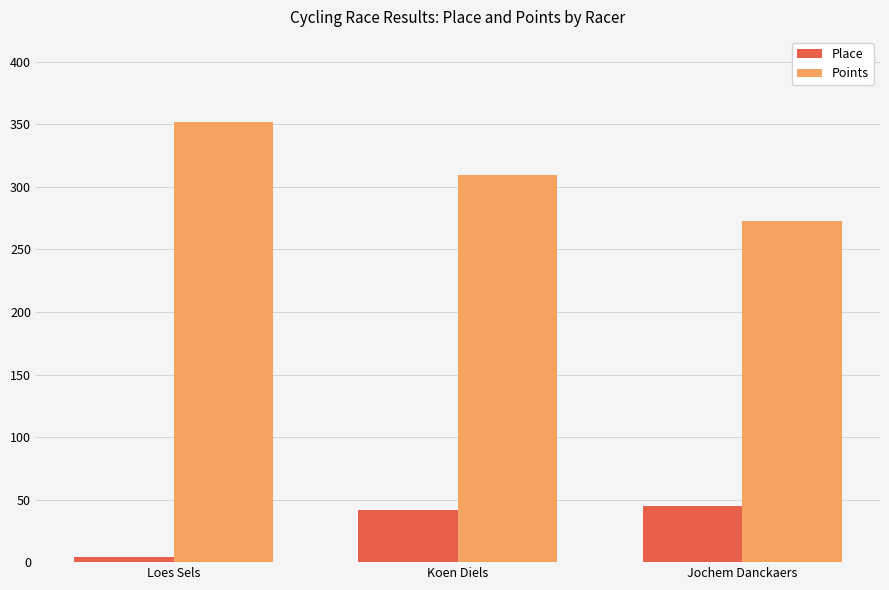

How many data points in Points are above 309?

2